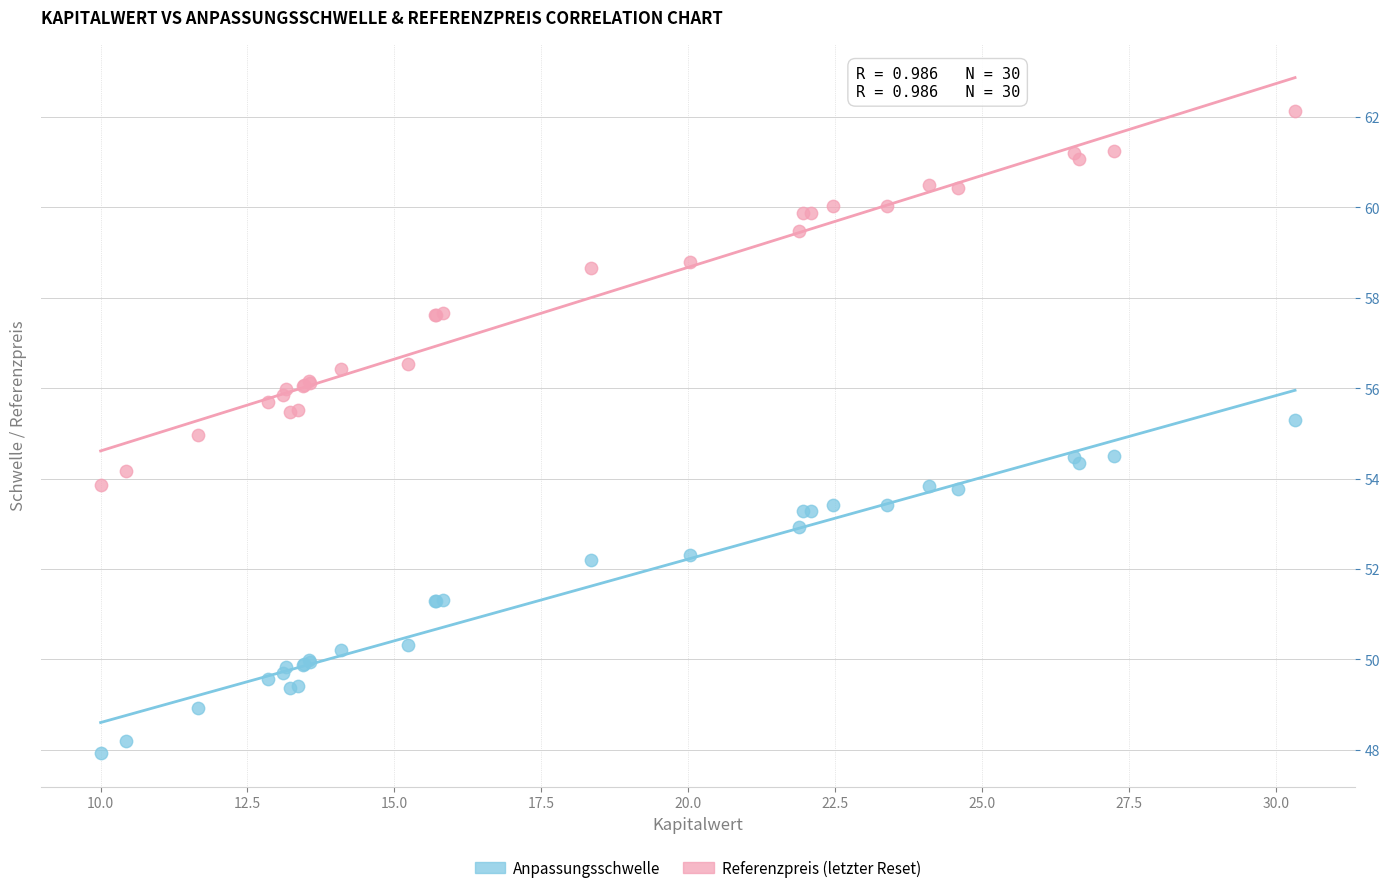

Which series reaches the maximum Y coordinate?

Referenzpreis (letzter Reset)